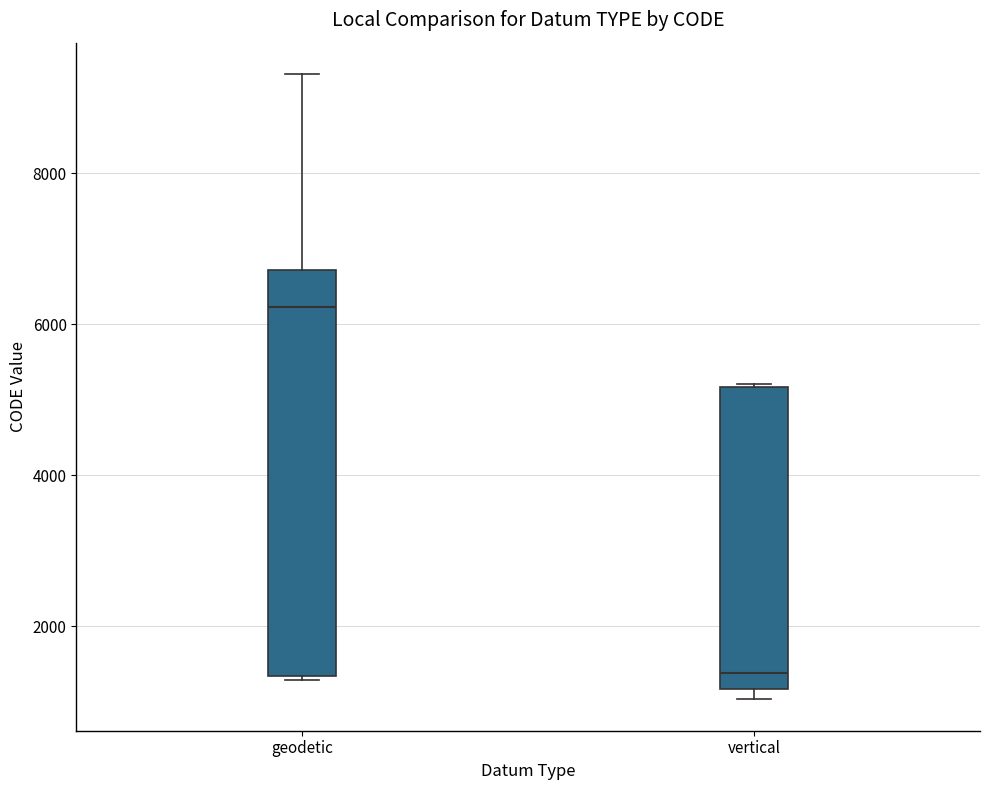

Which box has the lowest median line?

vertical